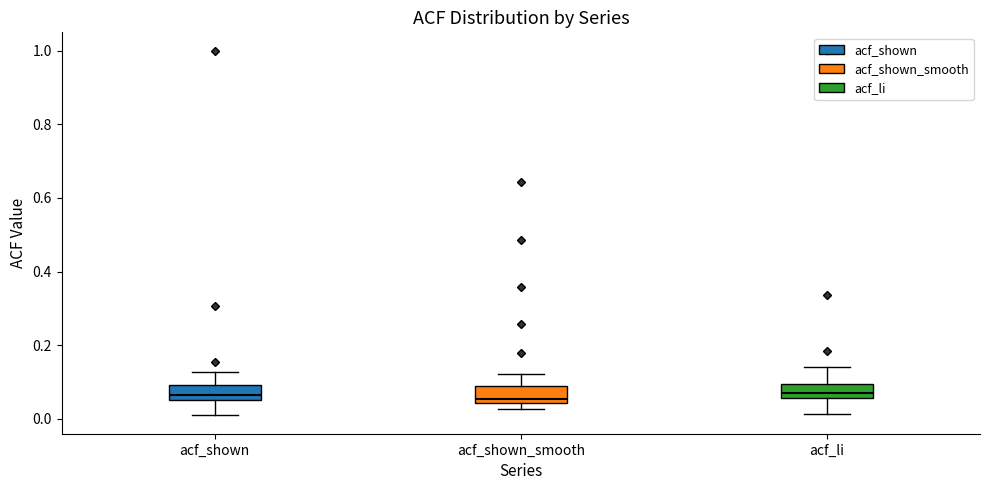

Reading left to right, read every box against the y-axis: the position of its median line, the range the box covers, and the ends of its whiskers. The values are not printed on the chart, so give them approximately, as read against the axis.

acf_shown: median 0.06 (just above the box's lower edge), box 0.06 to 0.10, whiskers 0.00 to 0.12
acf_shown_smooth: median 0.06, box 0.04 to 0.08, whiskers 0.02 to 0.12
acf_li: median 0.06 (just above the box's lower edge), box 0.06 to 0.10, whiskers 0.02 to 0.14